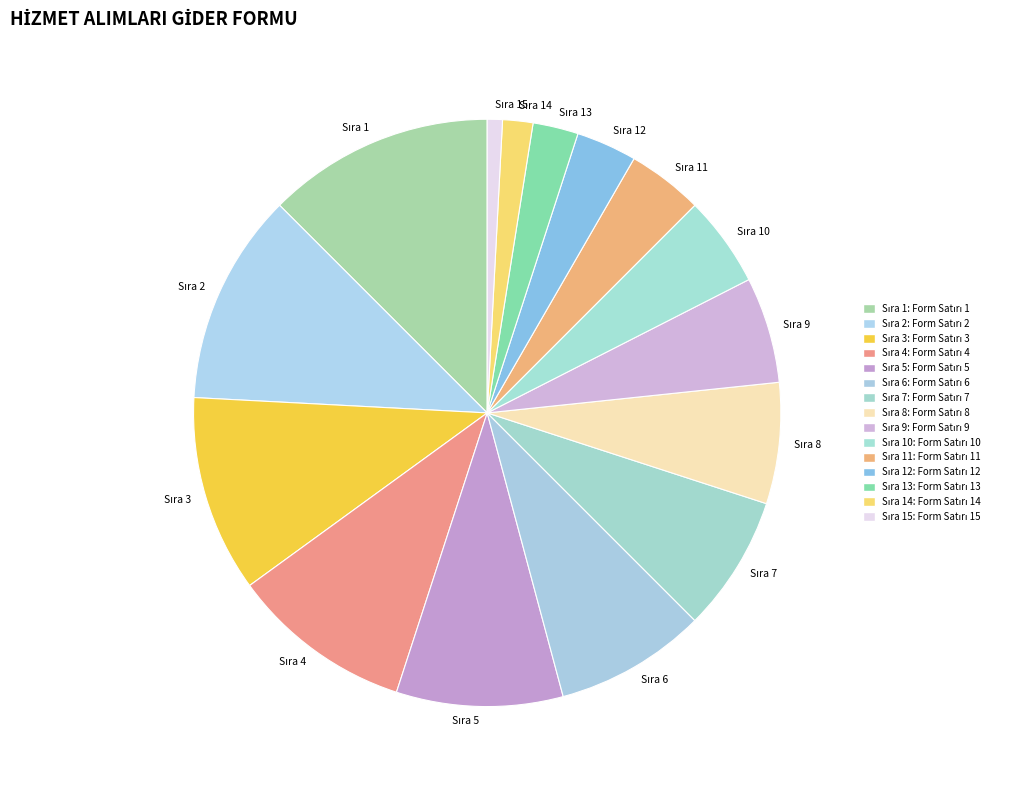

Is there a majority slice in this chart?

No